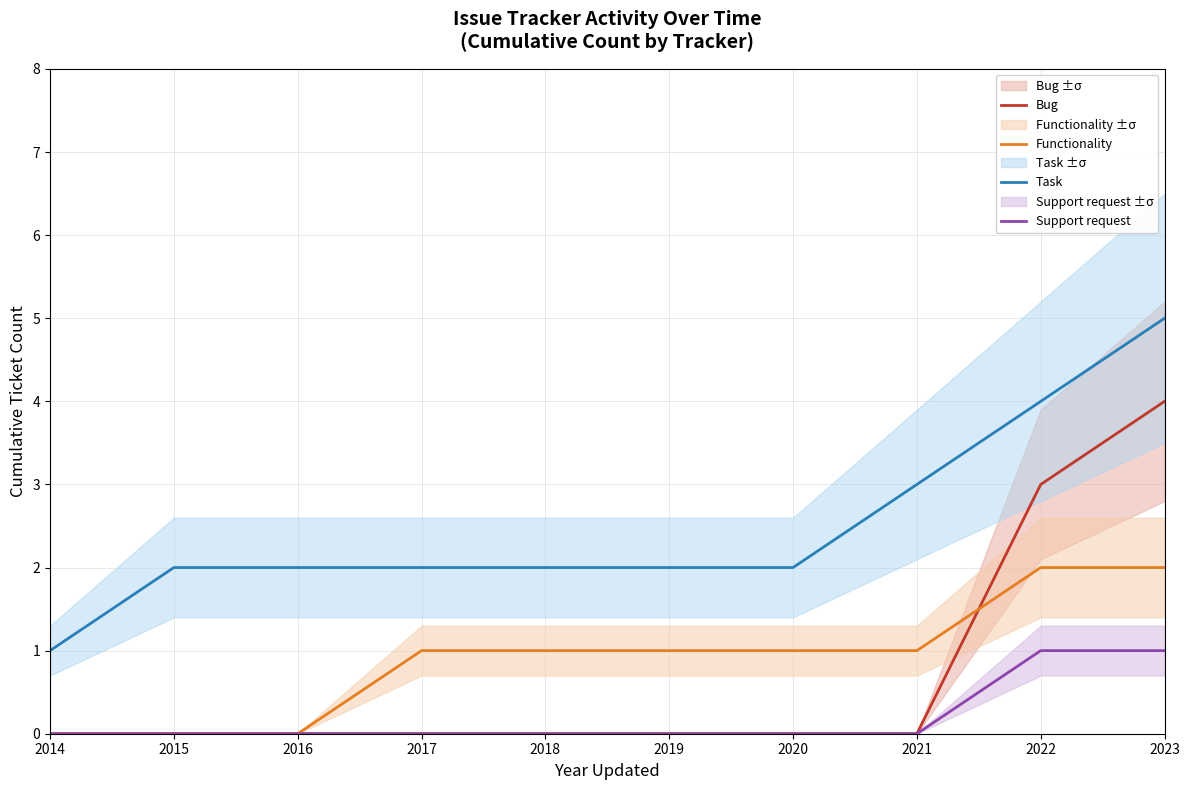

What is the sum of the Functionality values at 2017 and 2020?

2